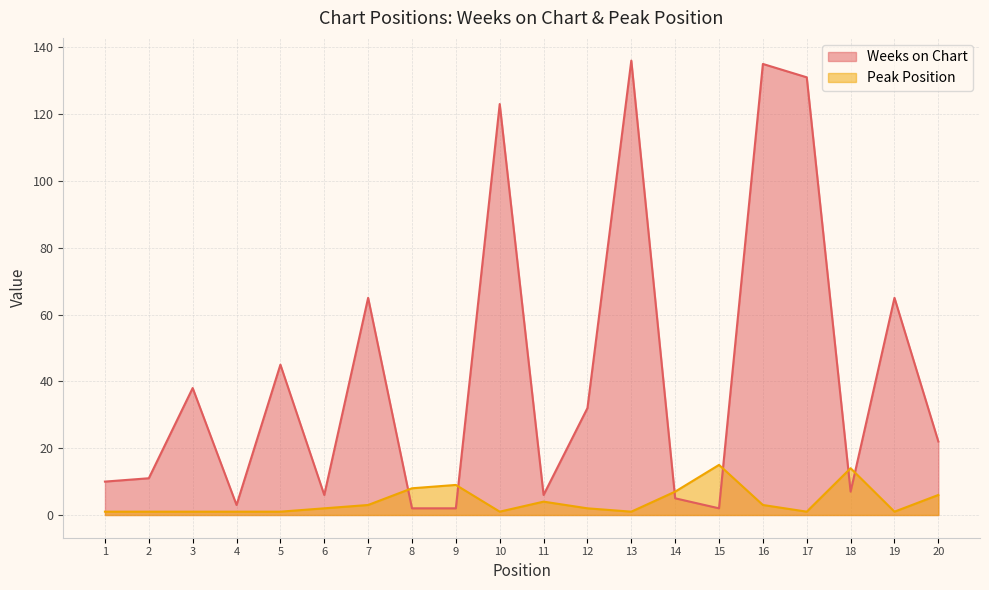

At which label does Weeks on Chart first exceed 22?

3